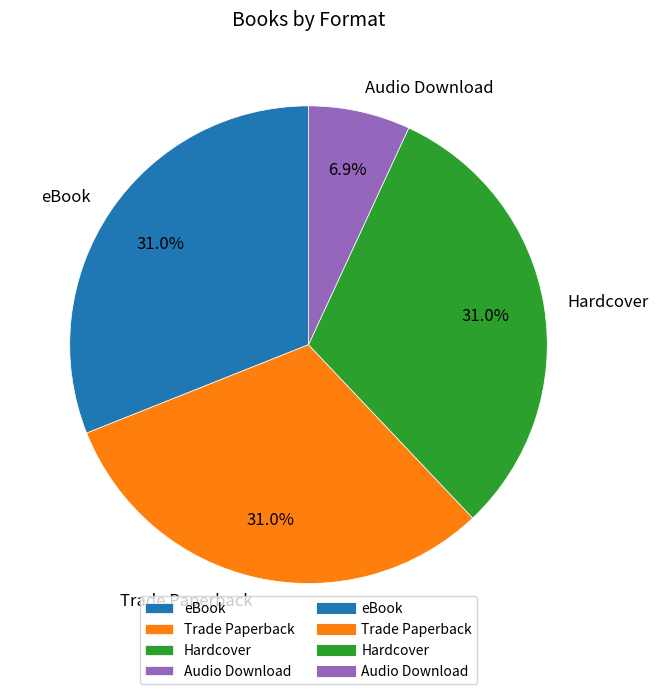

Does any single category account for the majority?

No